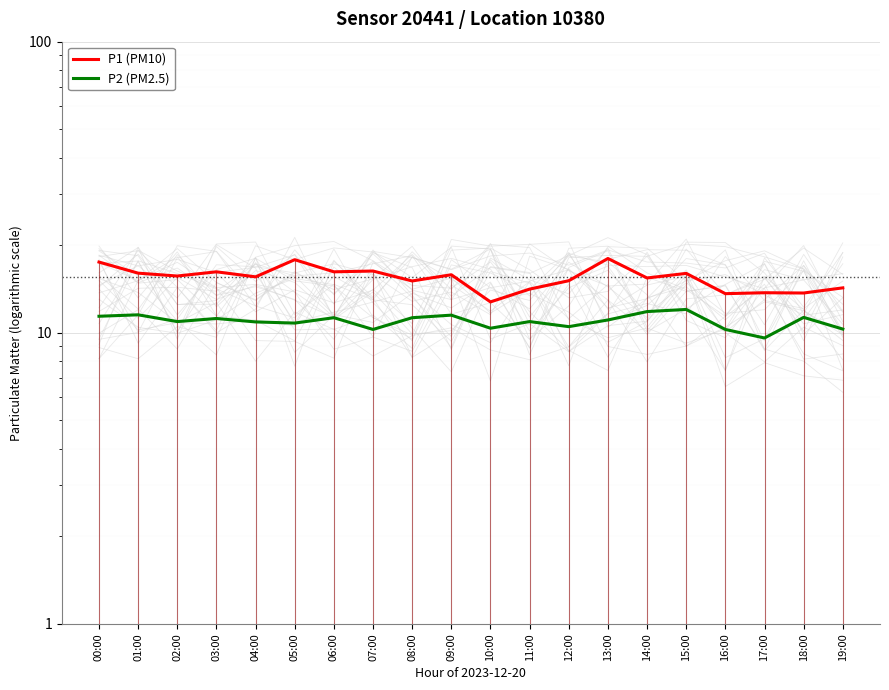

What is the difference between the P1 (PM10) values at 03:00 and 14:00?

0.8